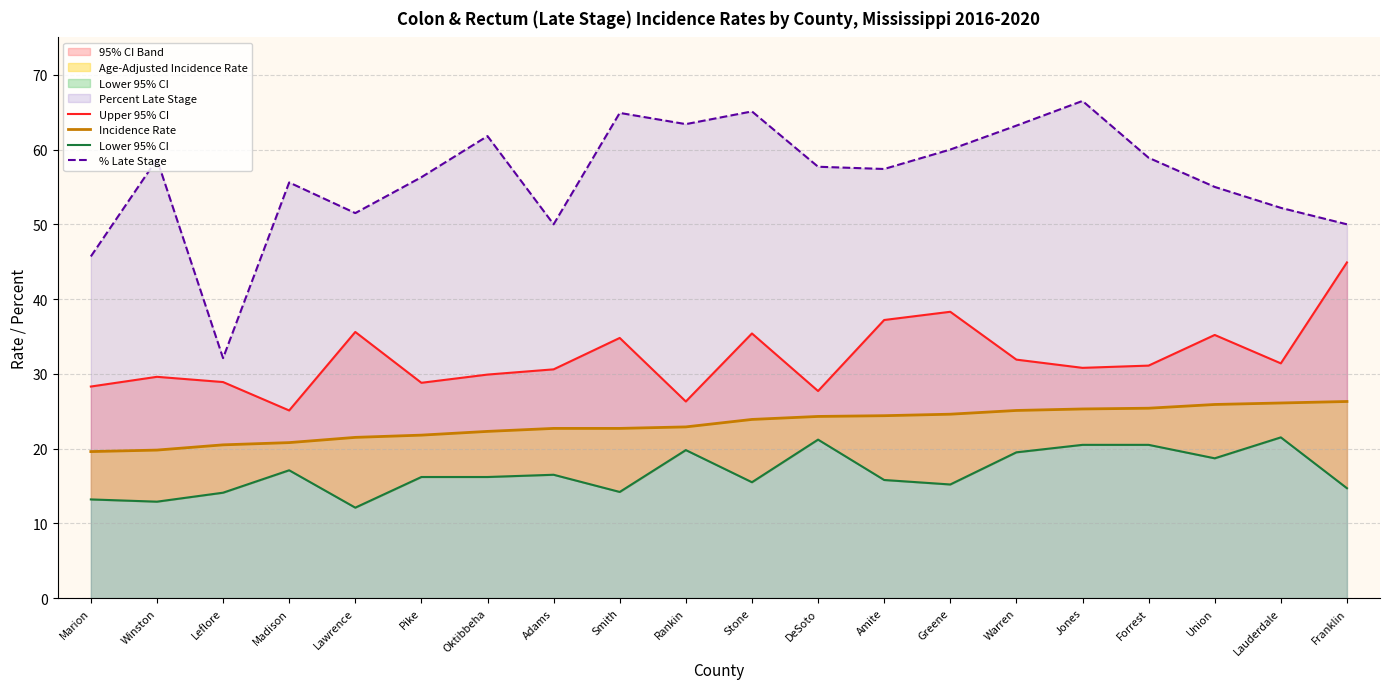

Which series has the largest range (max minus min)?

% Late Stage